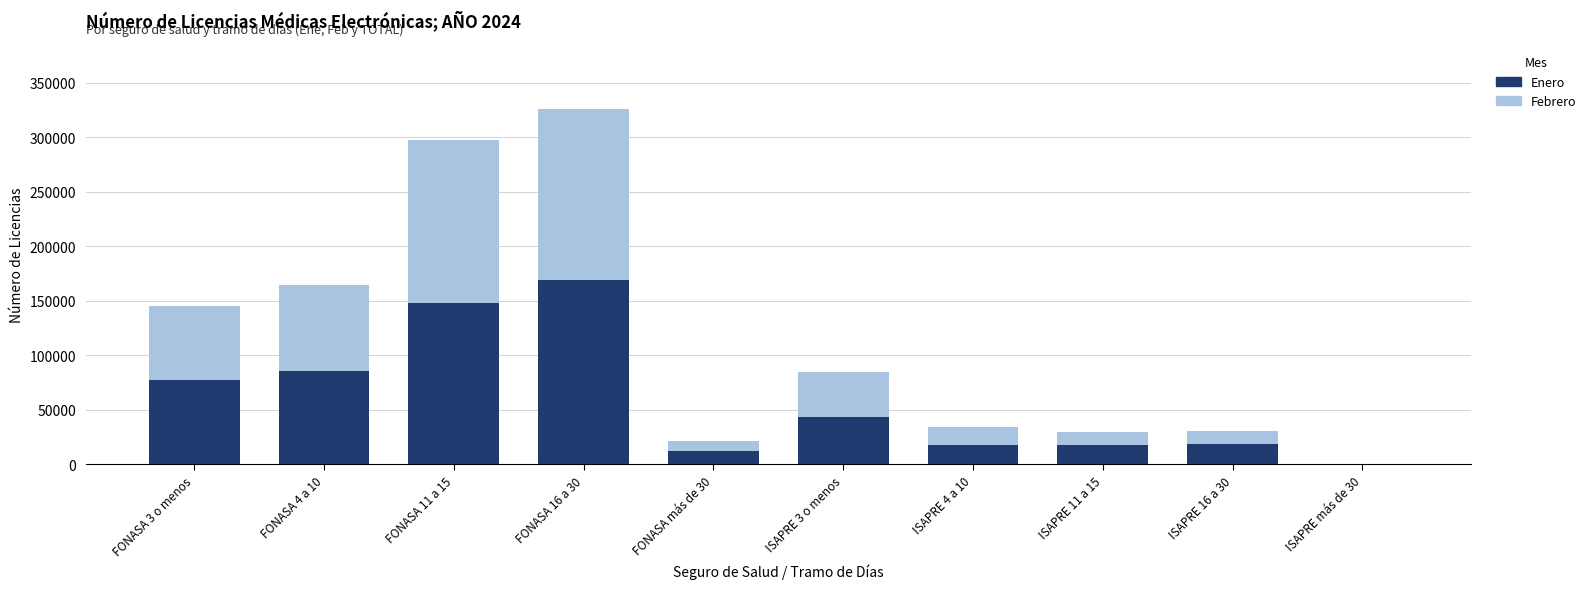

What is the sum of all Enero values?

588144